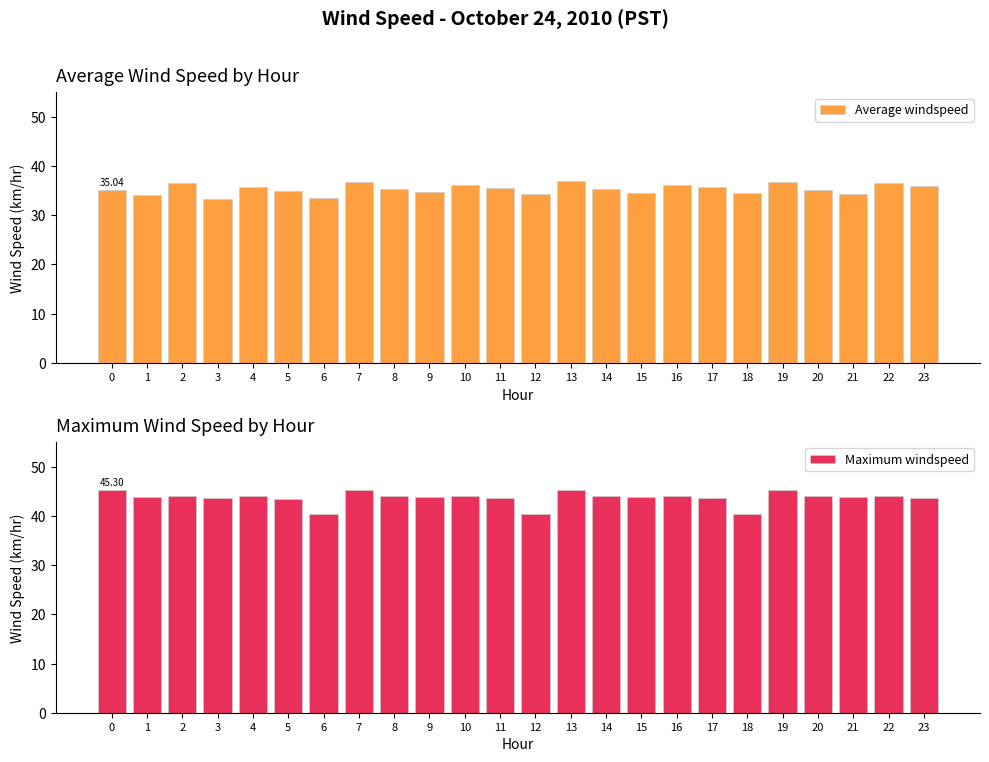

Reading left to right, what are all the values shown in this chart?

Average windspeed: 0=35.0	1=34.1	2=36.5	3=33.2	4=35.7	5=34.9	6=33.6	7=36.8	8=35.2	9=34.7	10=36.1	11=35.5	12=34.2	13=36.9	14=35.3	15=34.6	16=36.2	17=35.8	18=34.5	19=36.7	20=35.1	21=34.3	22=36.6	23=35.9
Maximum windspeed: 0=45.3	1=43.8	2=44.1	3=43.6	4=44.0	5=43.4	6=40.3	7=45.3	8=44.1	9=43.8	10=44.0	11=43.6	12=40.3	13=45.3	14=44.1	15=43.8	16=44.0	17=43.6	18=40.3	19=45.3	20=44.1	21=43.8	22=44.0	23=43.6